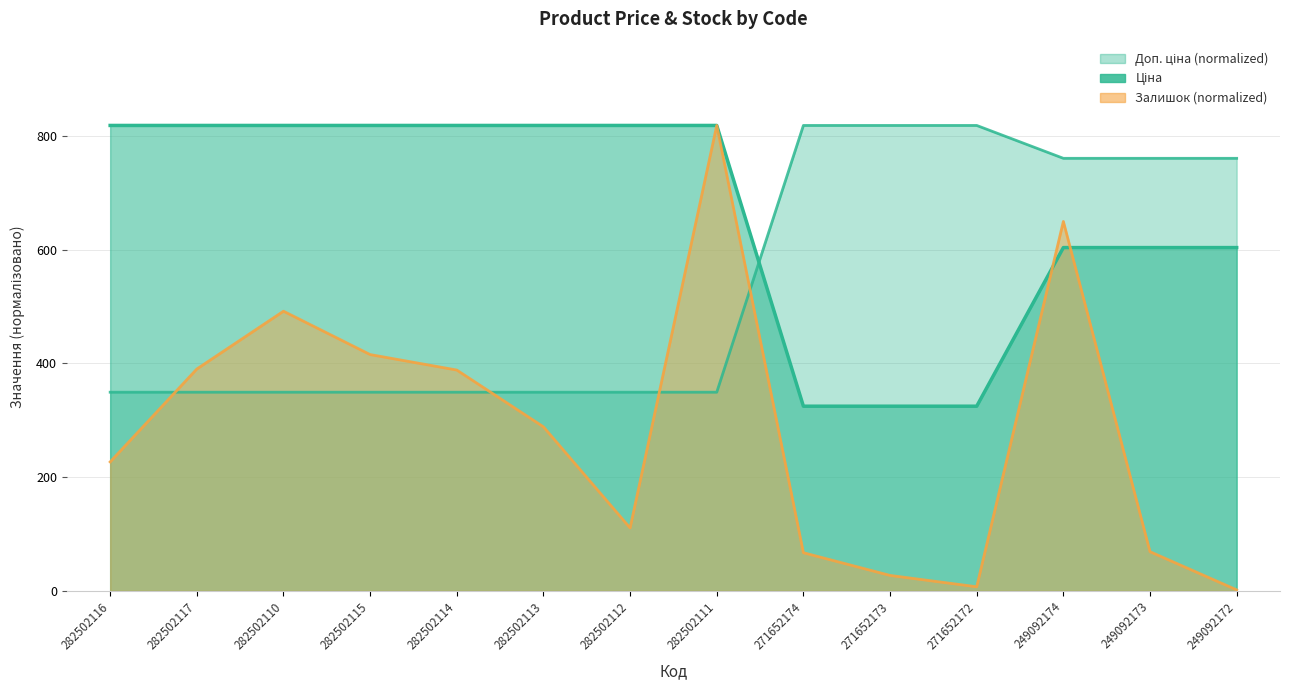

Reading left to right, list all the values displayed in this chart.

Ціна: 818.5	818.5	818.5	818.5	818.5	818.5	818.5	818.5	324.8	324.8	324.8	603.7	603.7	603.7
Доп. ціна: 349.4	349.4	349.4	349.4	349.4	349.4	349.4	349.4	818.5	818.5	818.5	760.7	760.7	760.7
Залишок: 226.9	390.2	491.8	415.6	388.4	288.6	110.7	818.5	67.1	27.2	7.3	649.7	69.0	1.8